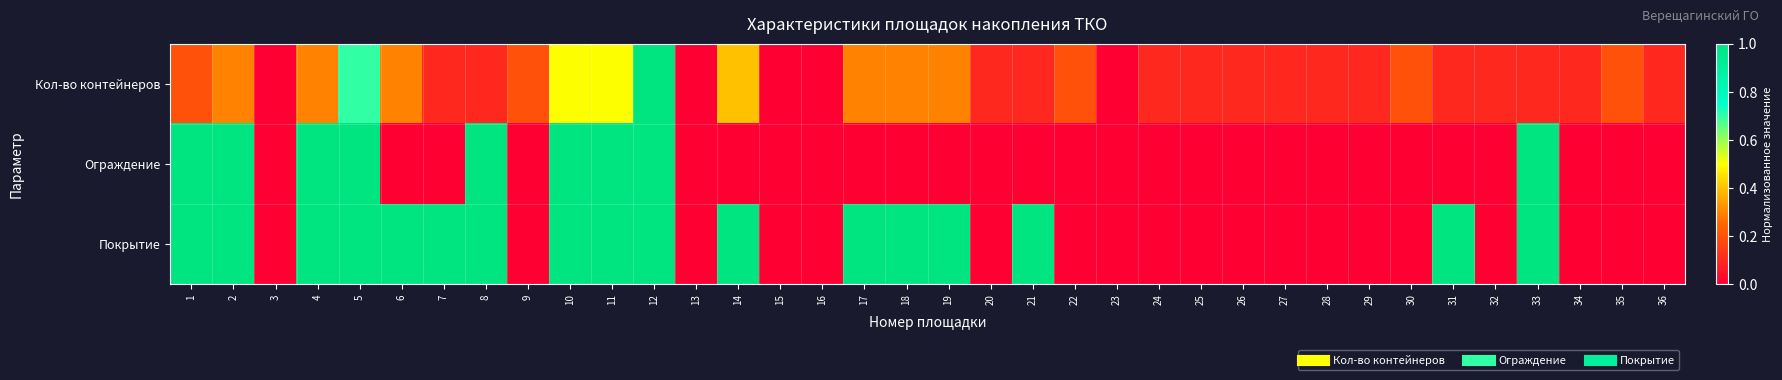

What is the total value across all series at 8?

2.1